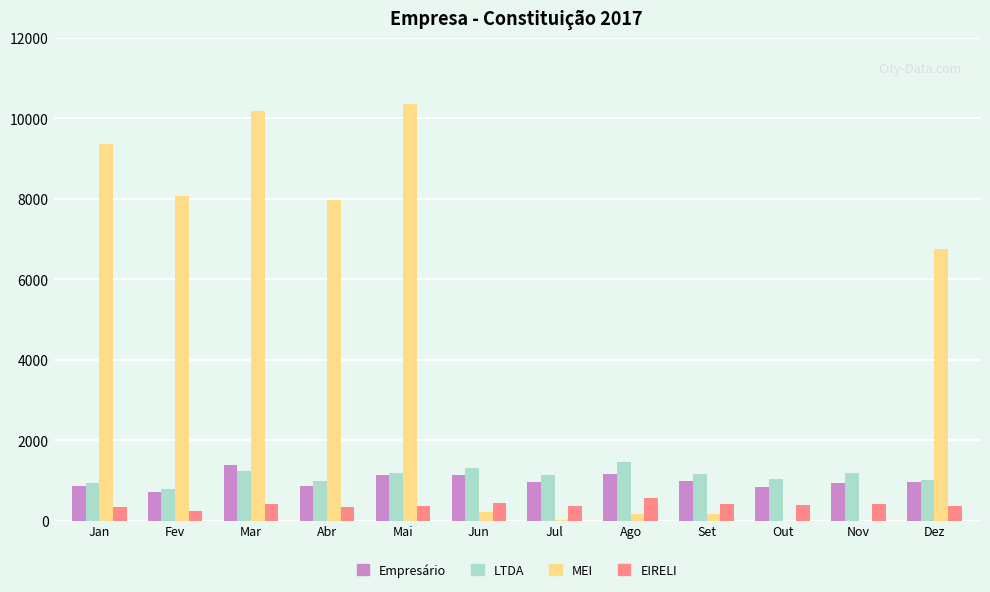

What is the approximate value of MEI at Dez?

6763